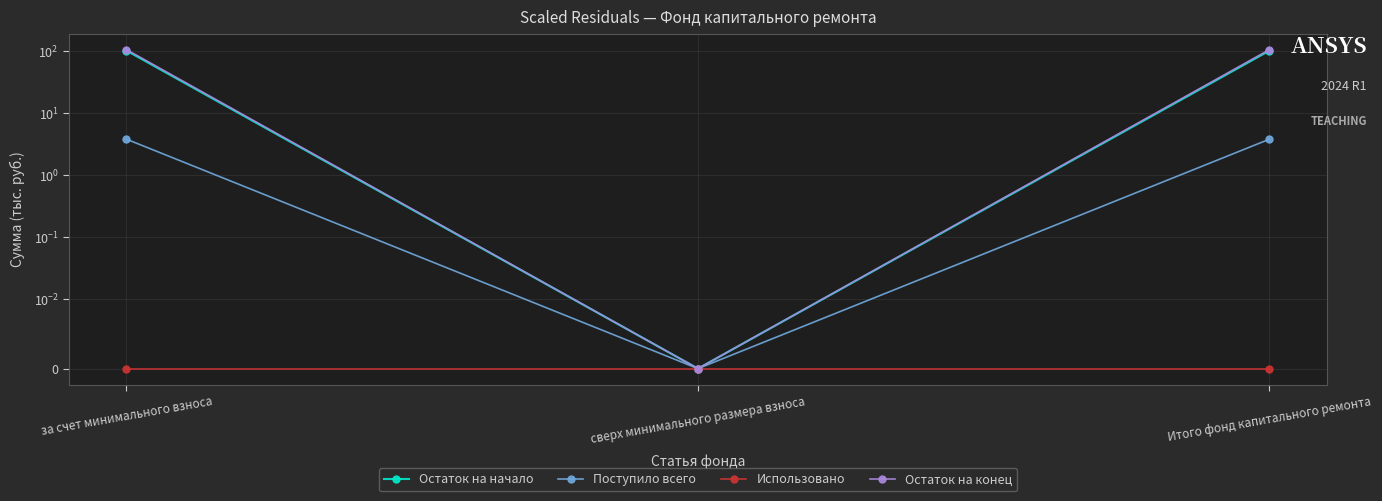

Which series has the largest total across all categories?

Остаток на конец